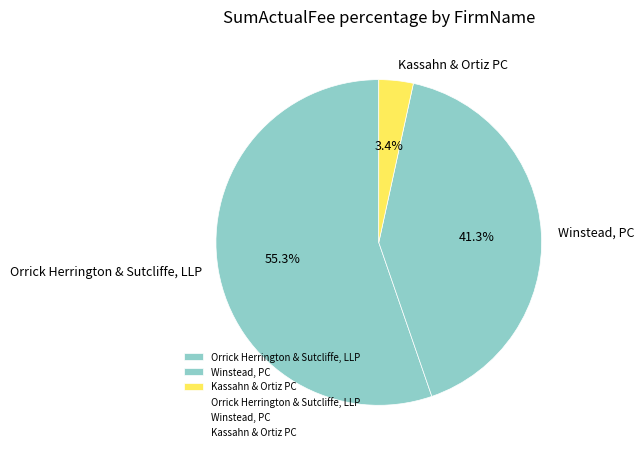

Is there any slice that represents more than half of the pie?

Yes